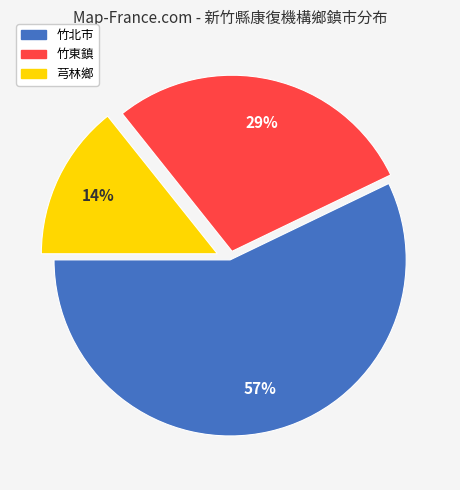

What is the smallest slice in the pie chart?

芎林鄉